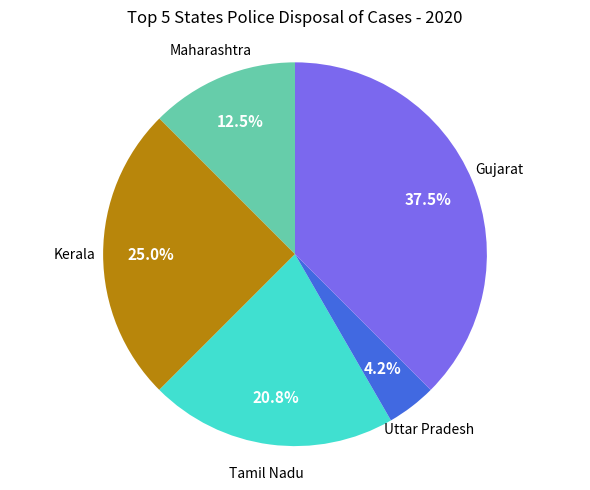

Is there any slice that represents more than half of the pie?

No